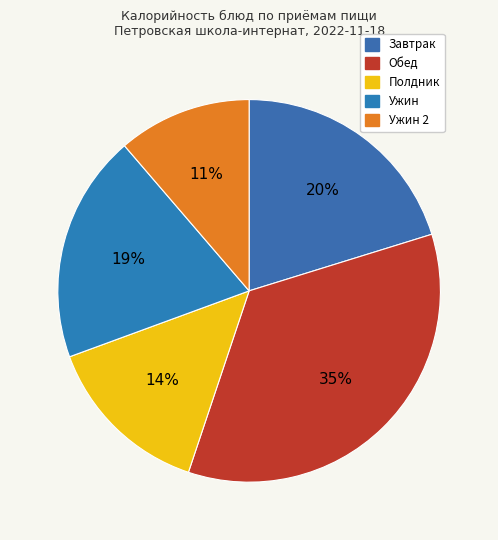

Is there a majority slice in this chart?

No